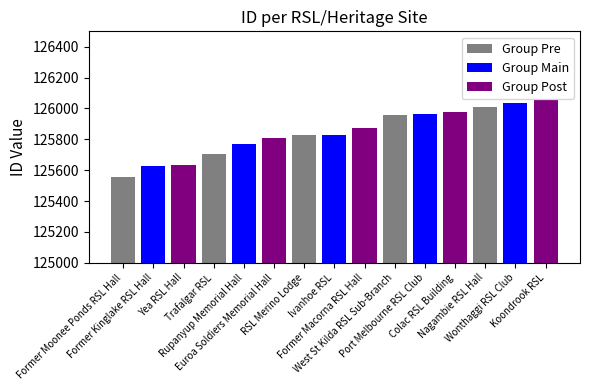

How many values are below 125831?

7